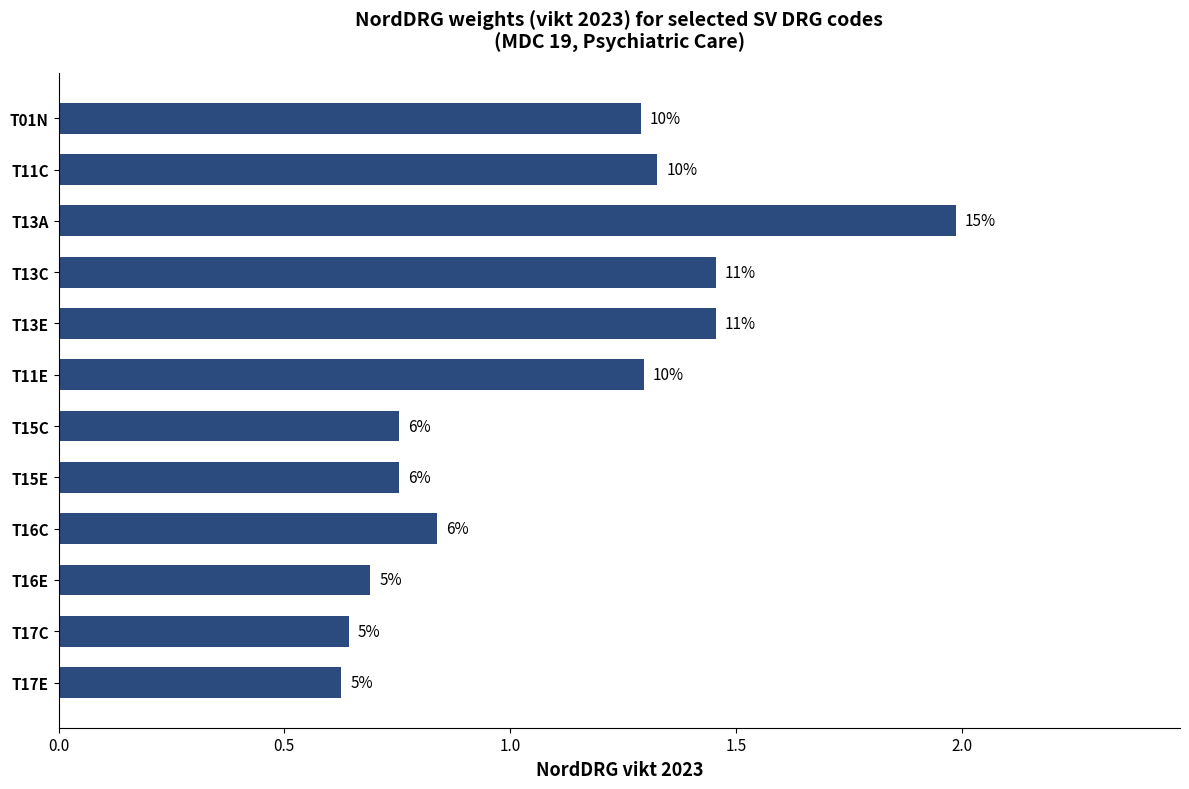

What is the greatest value displayed?

2.0